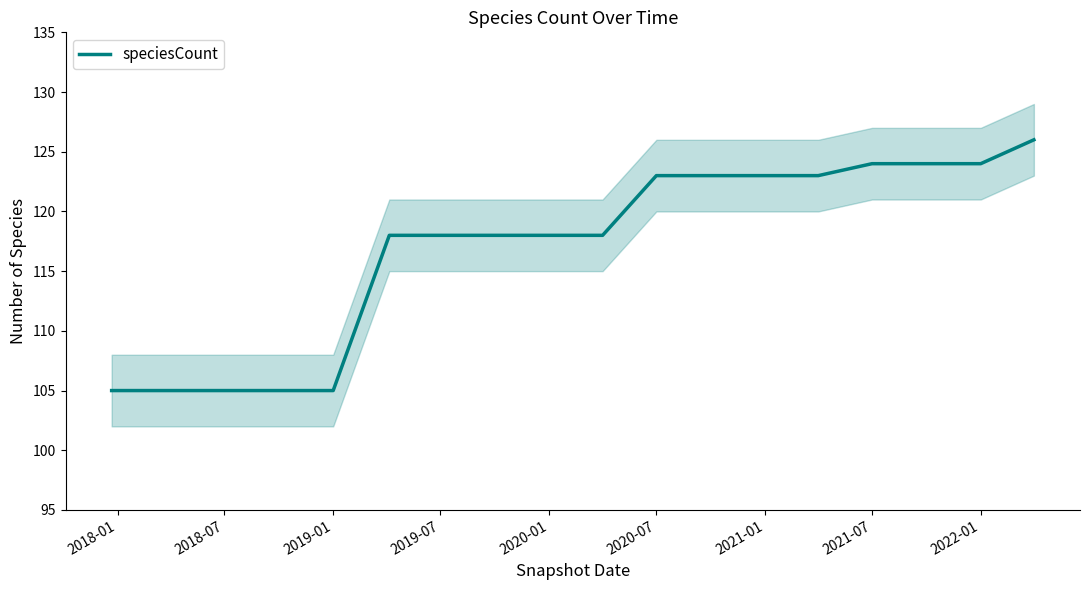

What is the minimum value for speciesCount?

105